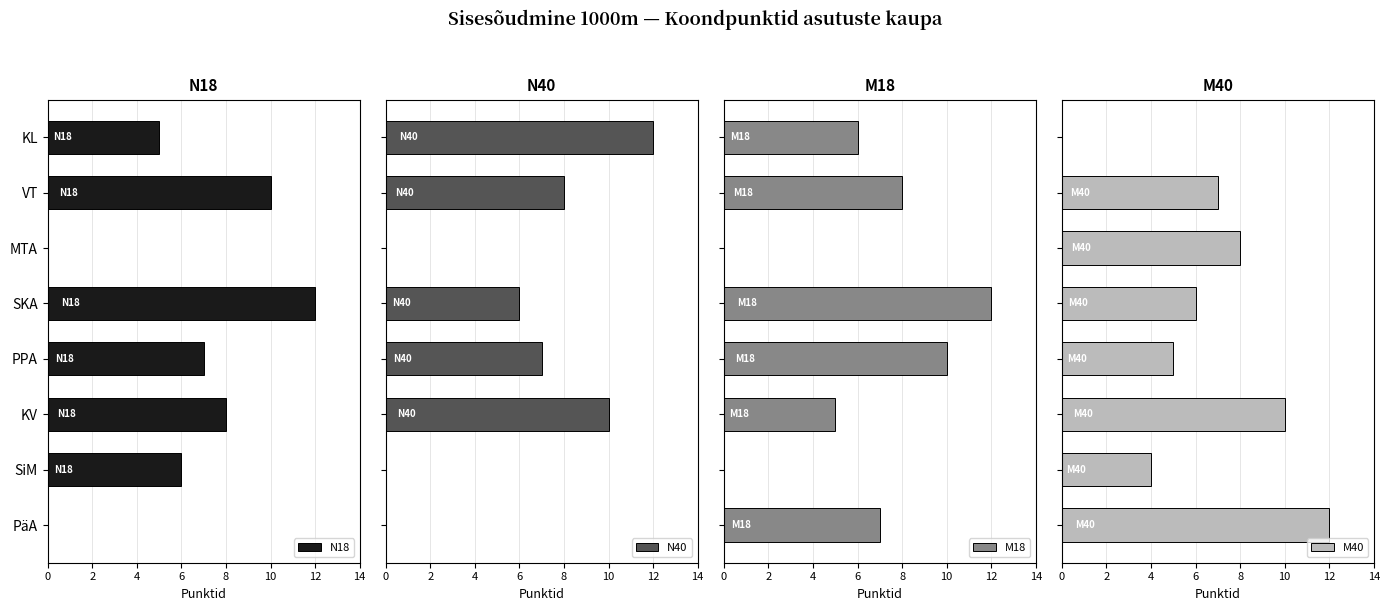

What is the highest value of the M18 series?

12